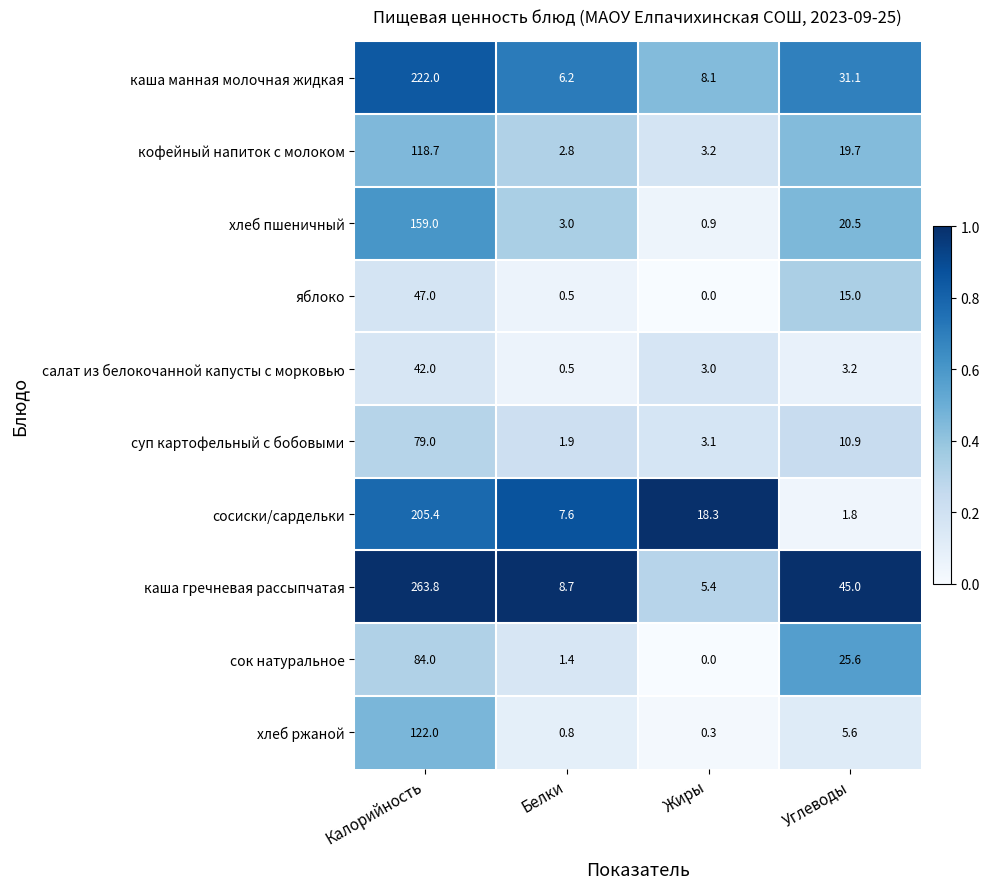

True or false: яблоко has a value of 0.9 at Белки.

False